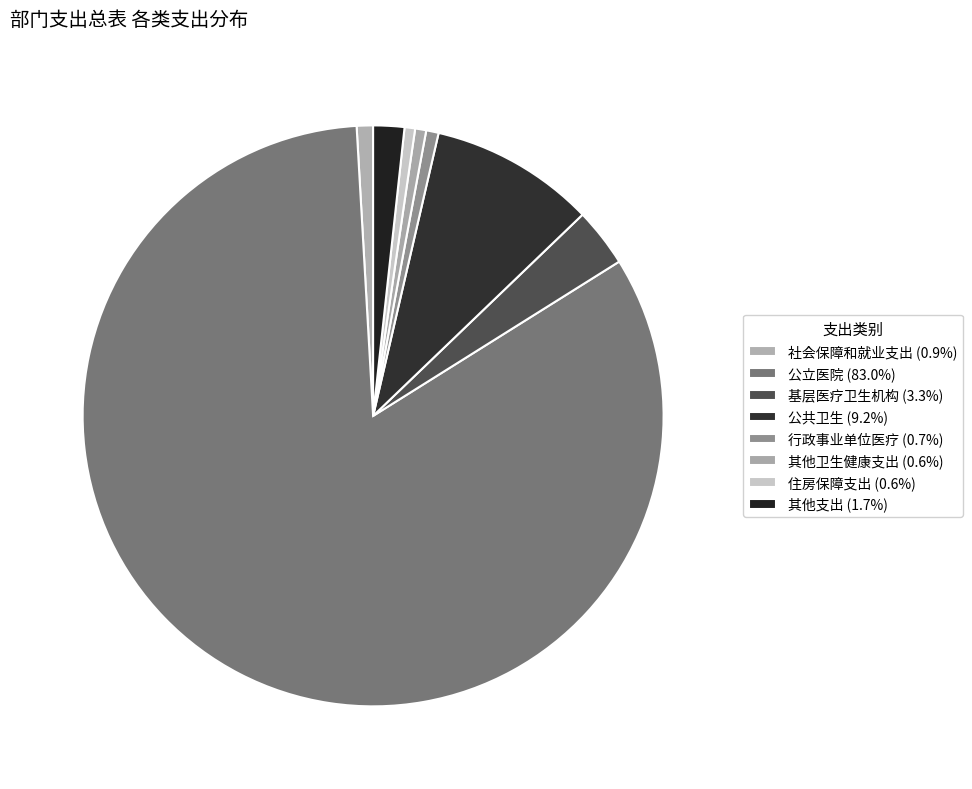

Which slice represents more than half of the pie?

公立医院